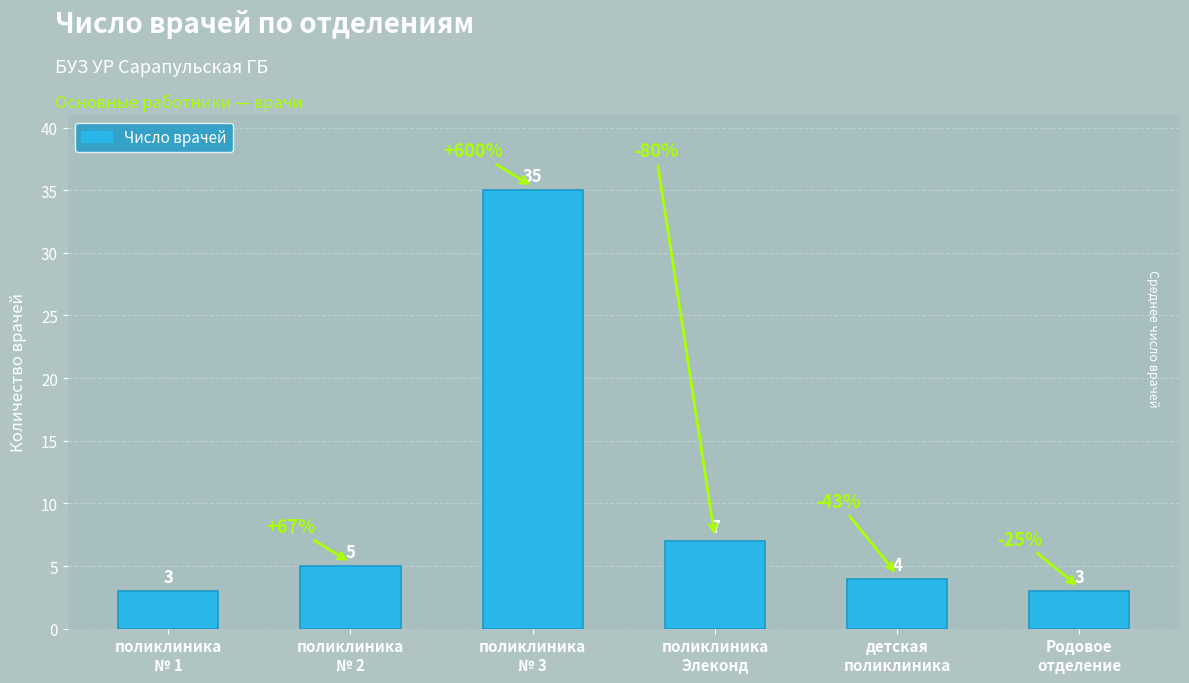

Reading right to left, transcribe all the data shown in this chart.

Родовое
отделение=3	детская
поликлиника=4	поликлиника
Элеконд=7	поликлиника
№ 3=35	поликлиника
№ 2=5	поликлиника
№ 1=3